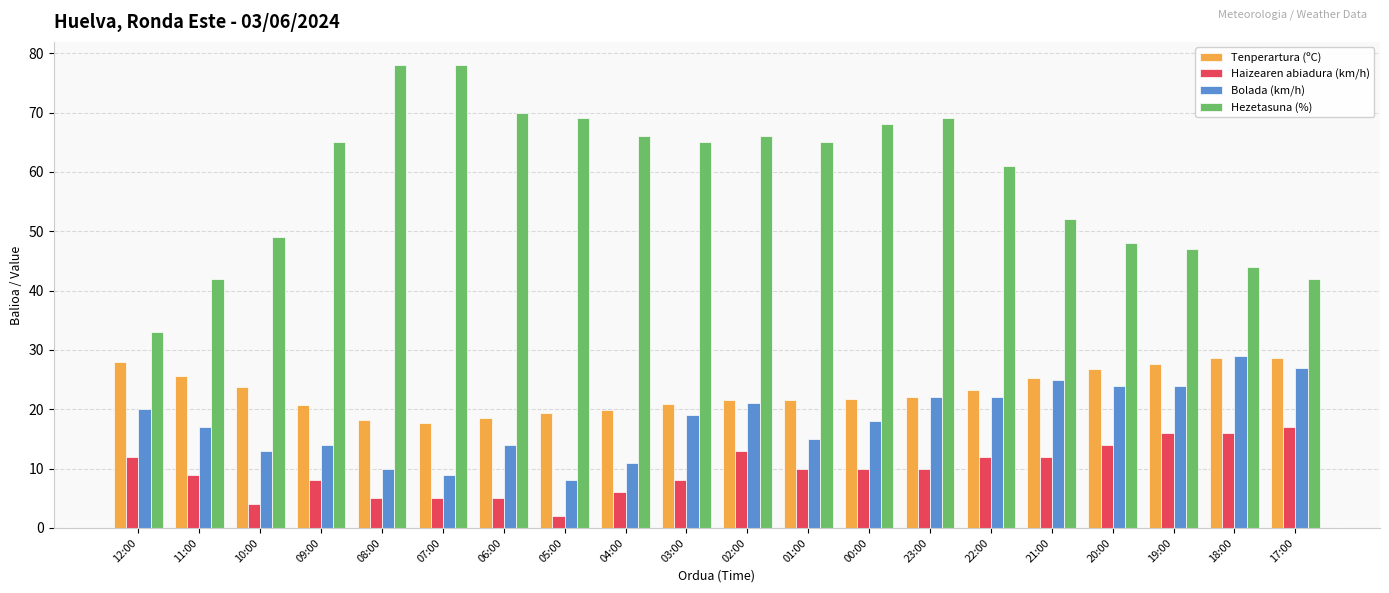

Between 21:00 and 17:00, which series saw the biggest shift?

Hezetasuna (%)